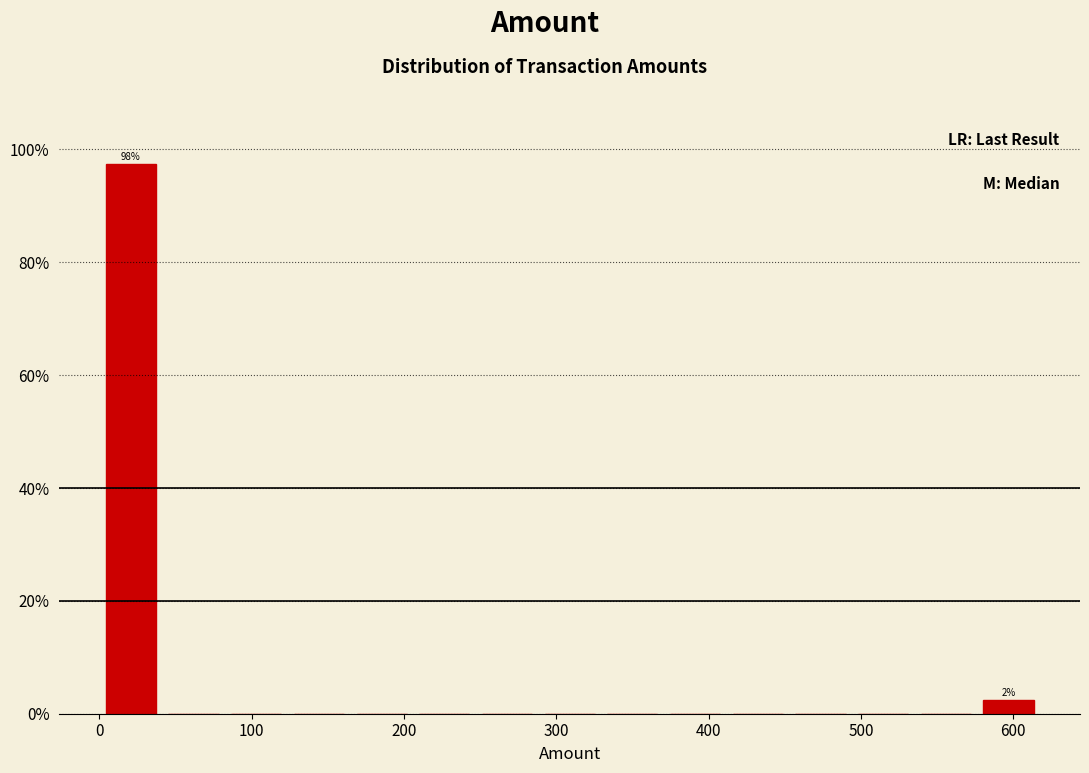

Which range on the x-axis has the tallest bar?

0 to 40